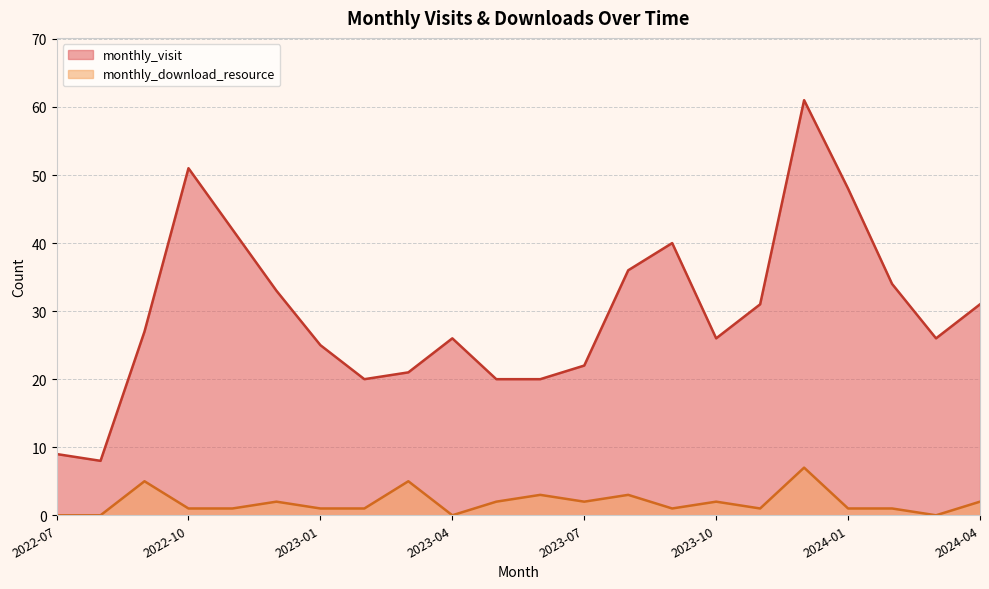

Count the number of data series in this chart.

2